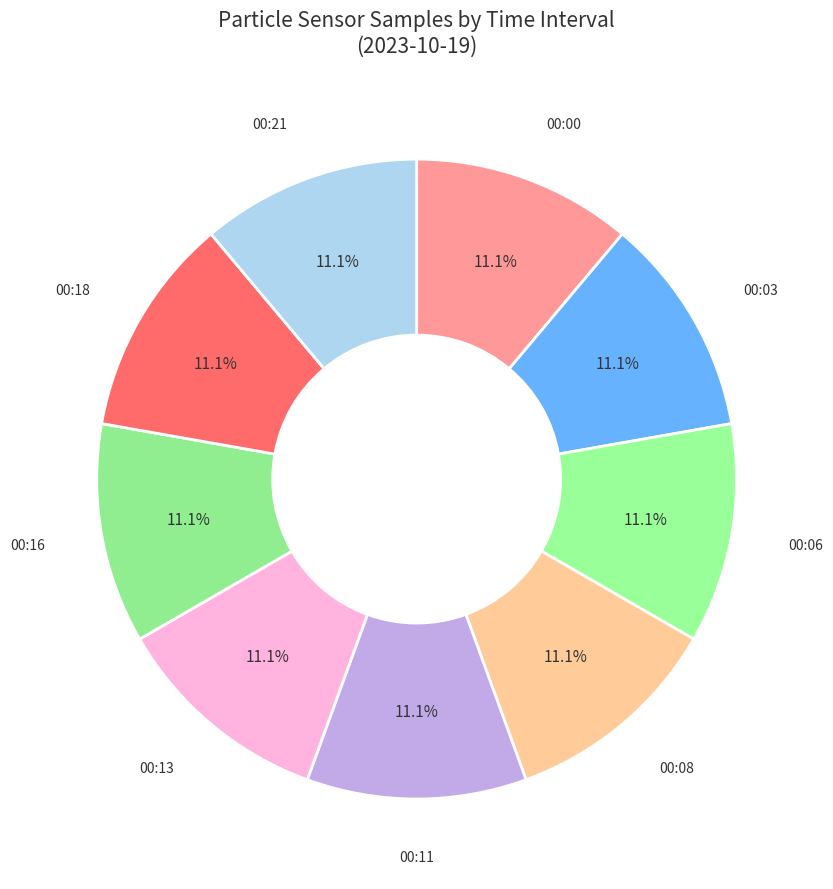

How many segments does this pie chart have?

9